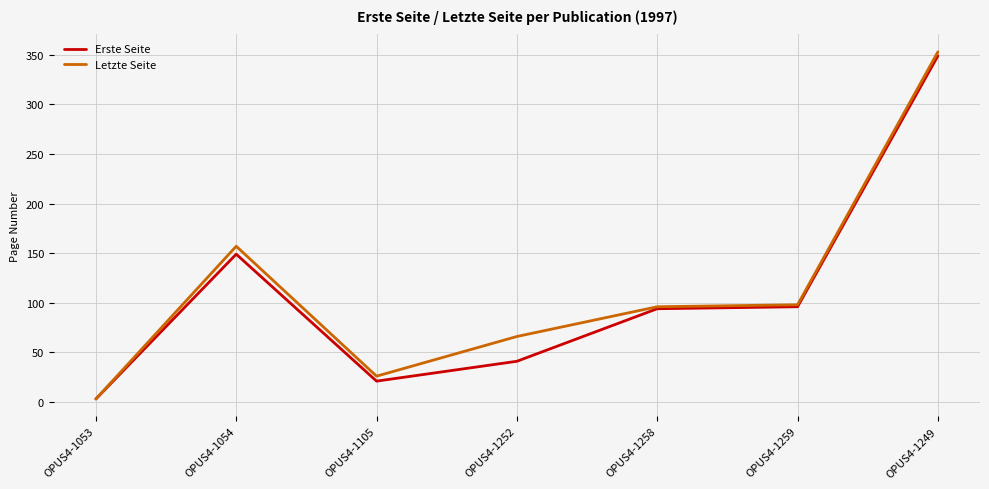

The Erste Seite series shows 14 at OPUS4-1252. True or false?

False